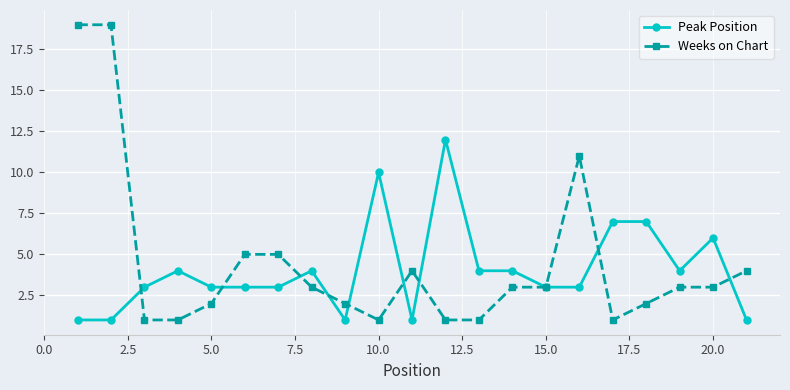

True or false: Weeks on Chart has more than 0 points higher than both neighbors.

True